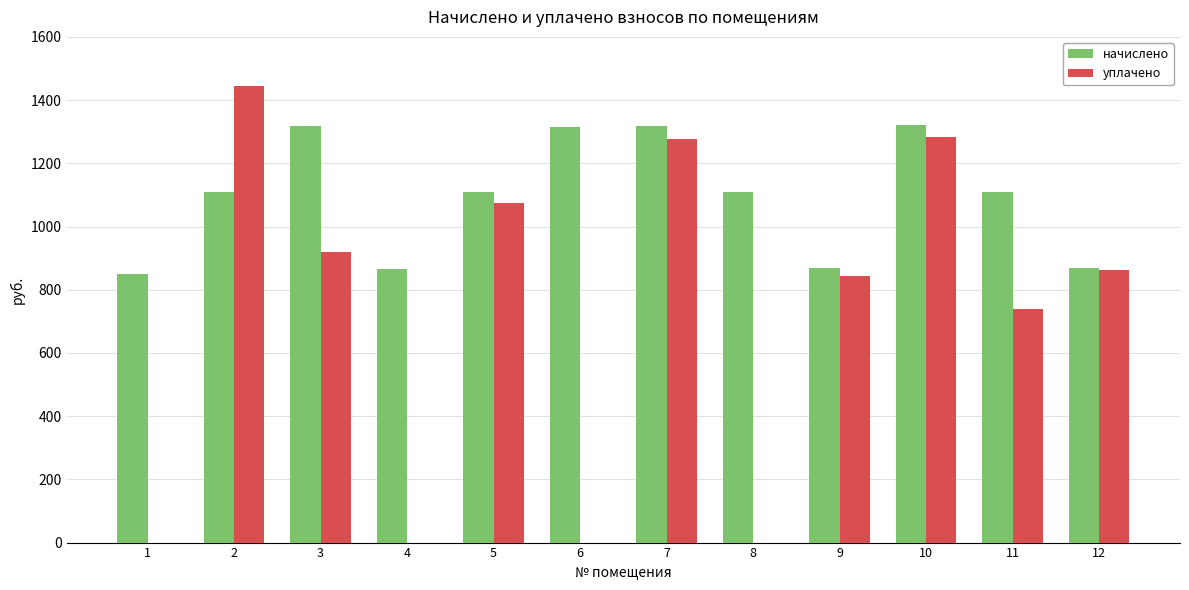

Where does the начислено series first go above 1109?

2